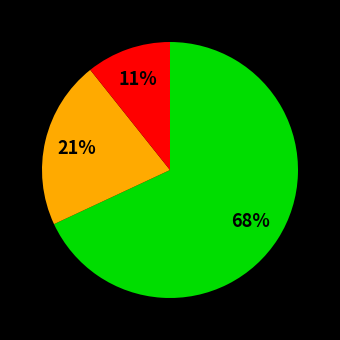

Is there a majority slice in this chart?

Yes